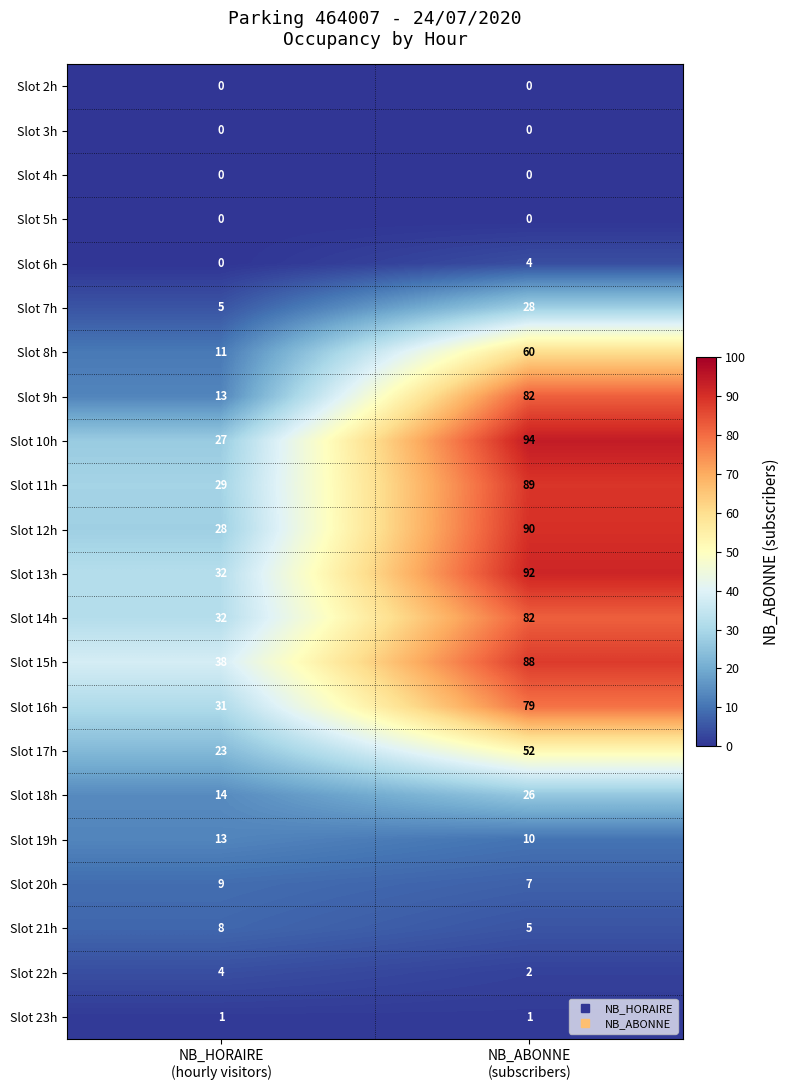

What is the maximum value shown in the chart?

94